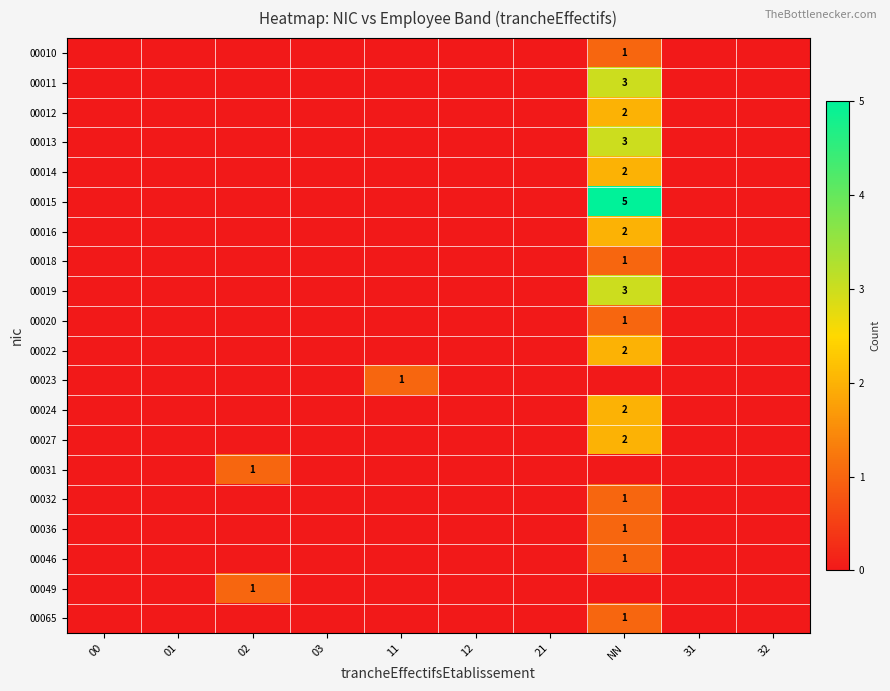

True or false: 00013 has a value of 2 at NN.

False